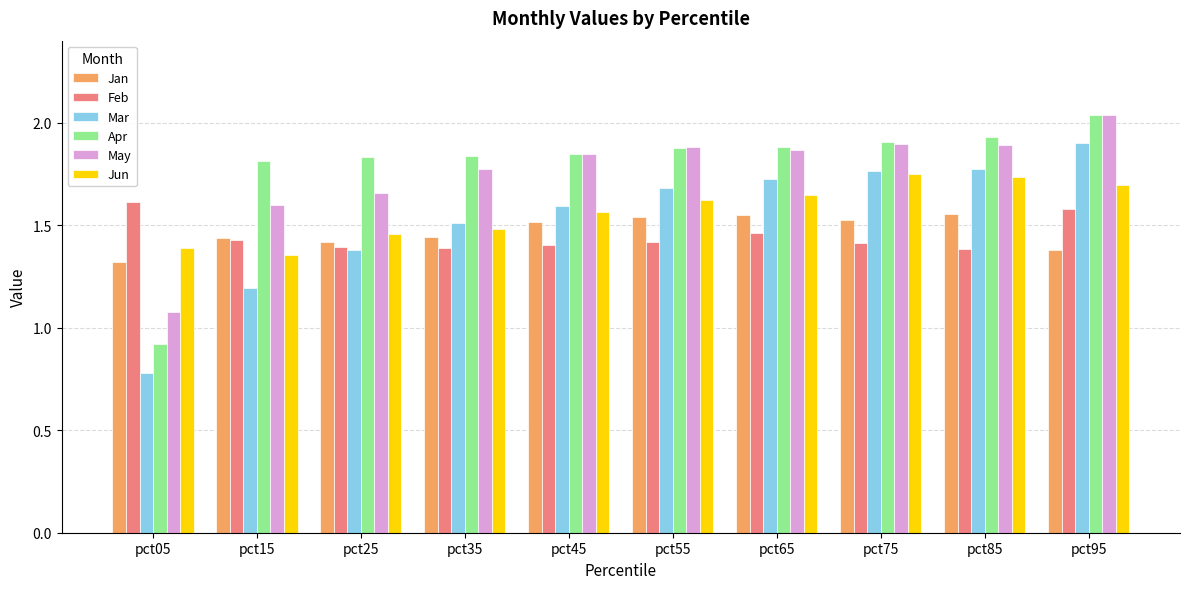

Which category has the lowest value in the Mar series?

pct05